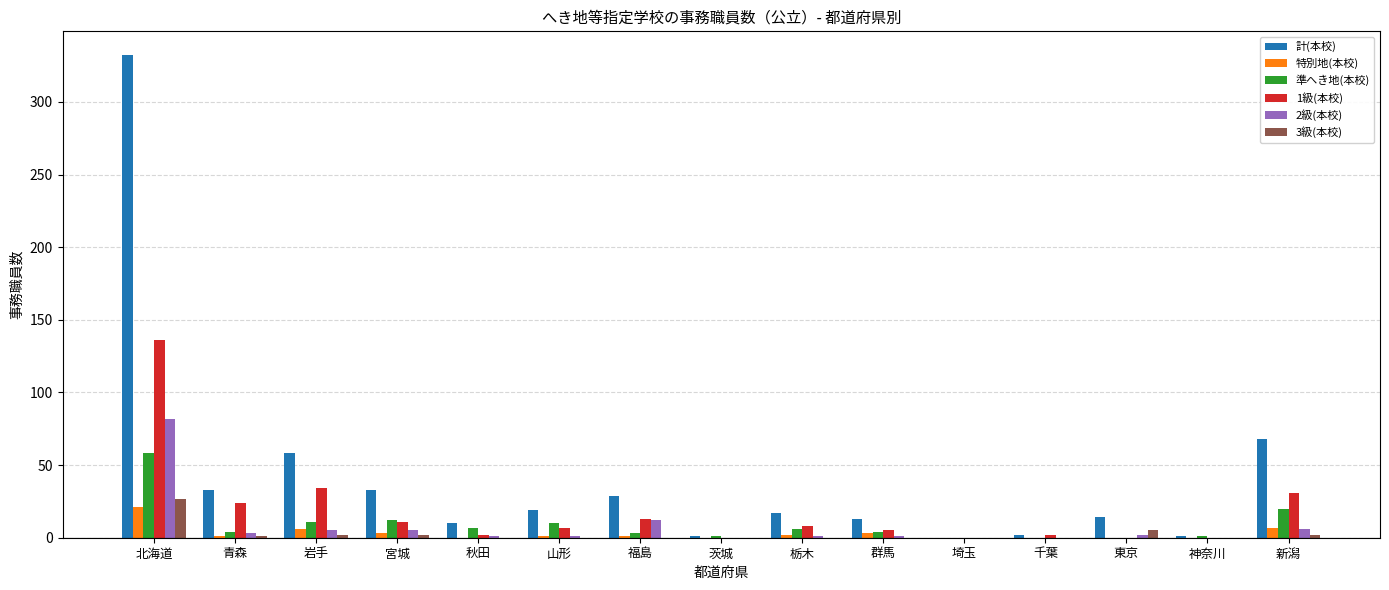

Which series has the largest range (max minus min)?

計(本校)